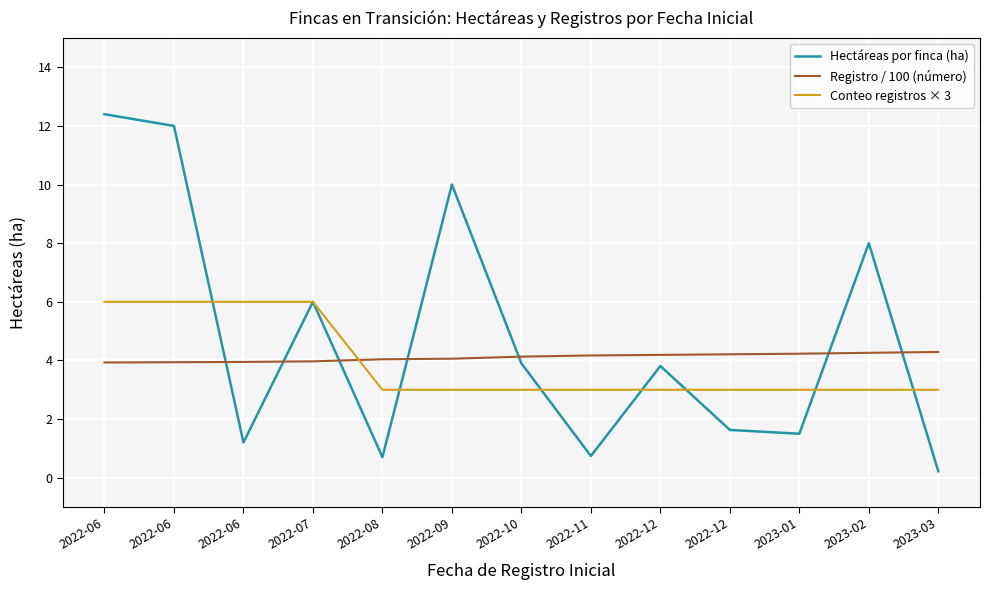

Does the chart display data point markers on the line(s)?

No